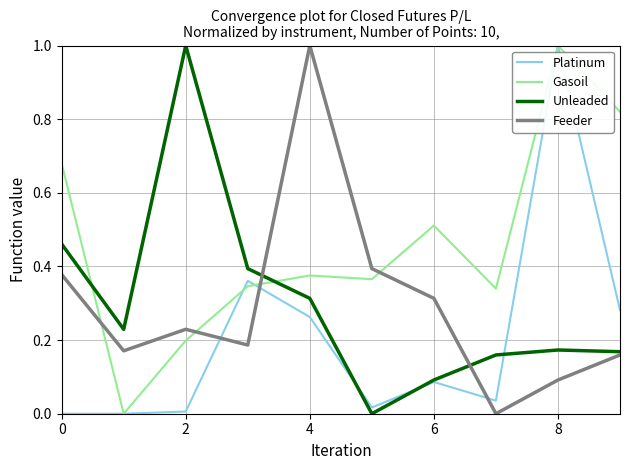

Which series has the largest total across all categories?

Gasoil